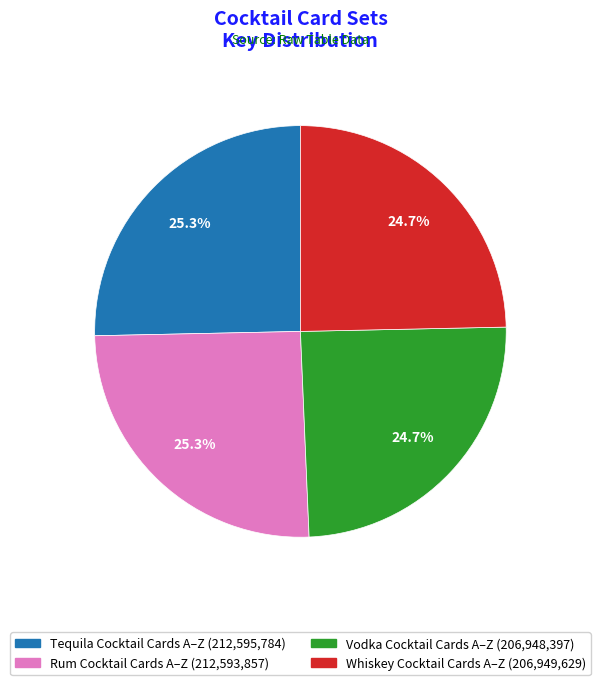

Do Rum Cocktail Cards A–Z and Tequila Cocktail Cards A–Z together represent more than half of the pie?

Yes